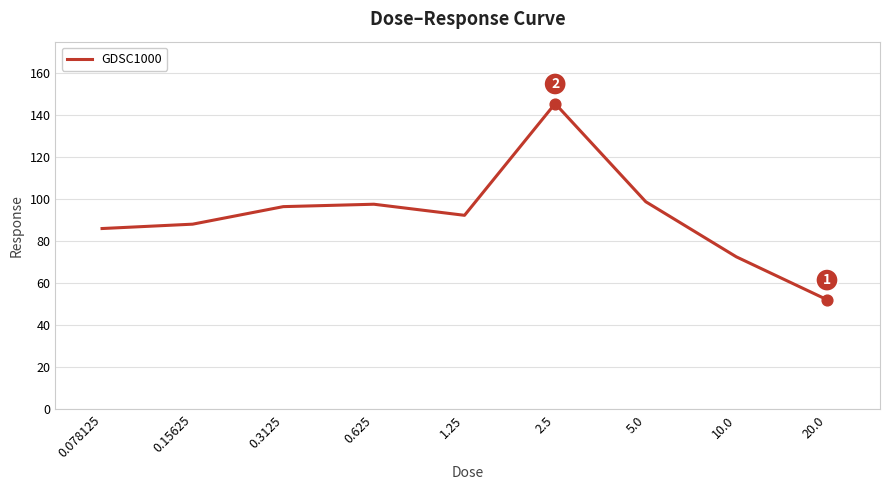

What is the minimum value shown in the chart?

52.2